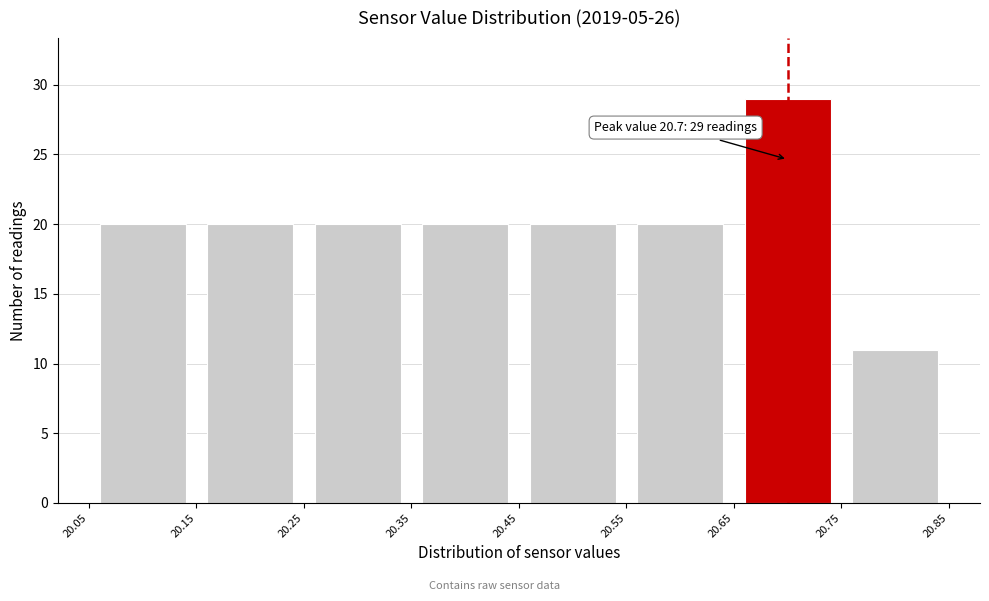

Which range on the x-axis has the tallest bar?

20.65 to 20.75